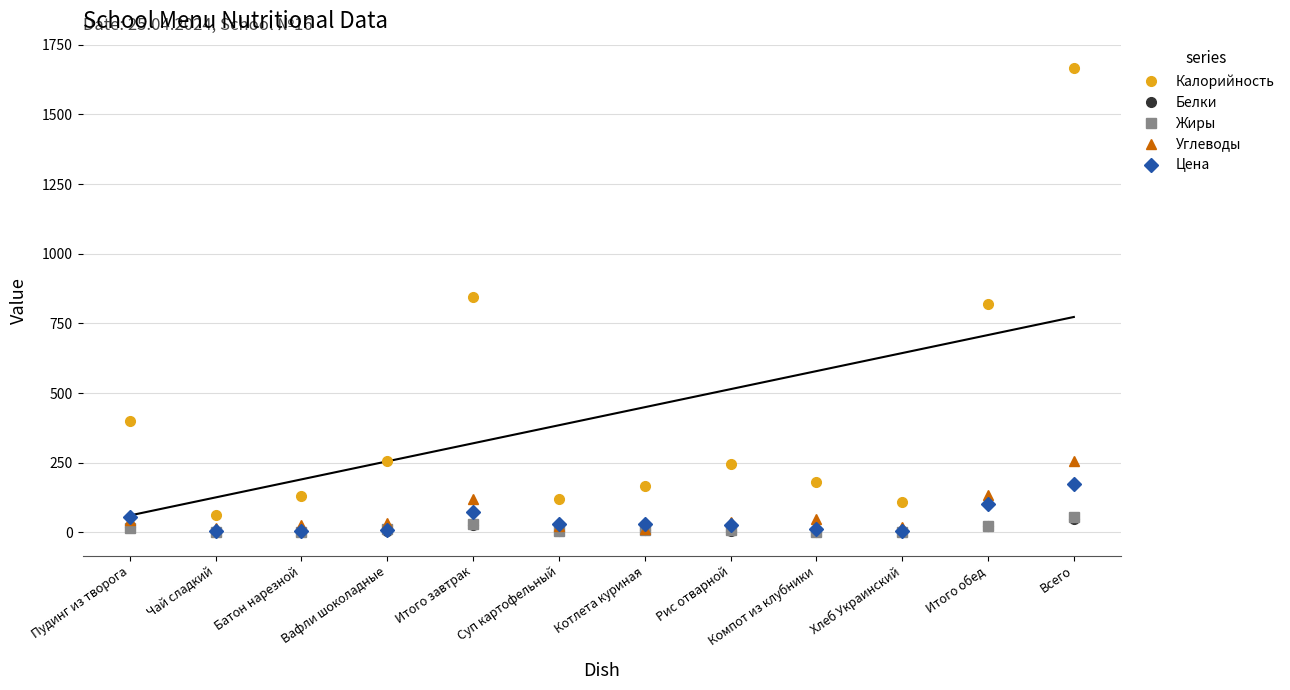

At how many categories does at least one series exceed 728?

3